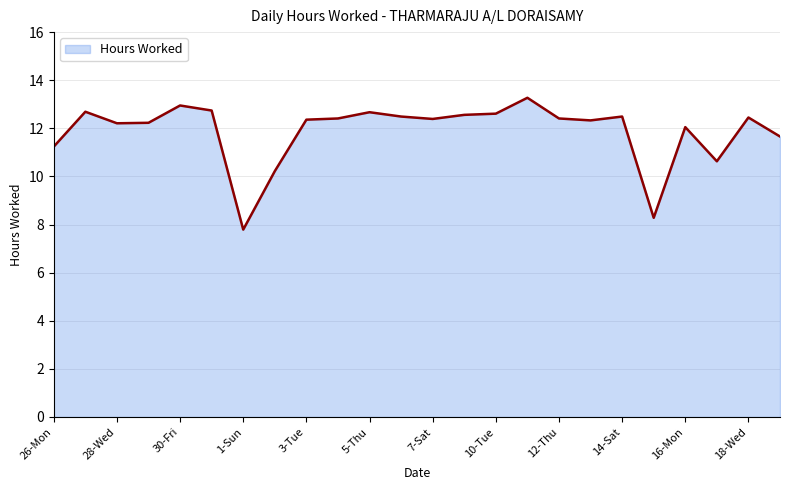

What is the difference between the maximum and minimum values?

5.5